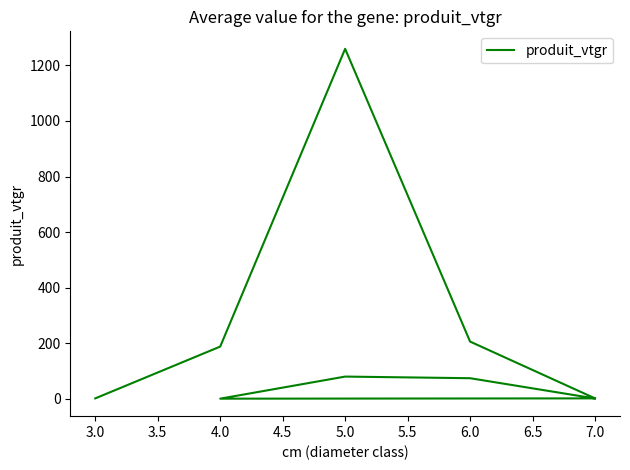

Count the number of data series in this chart.

1